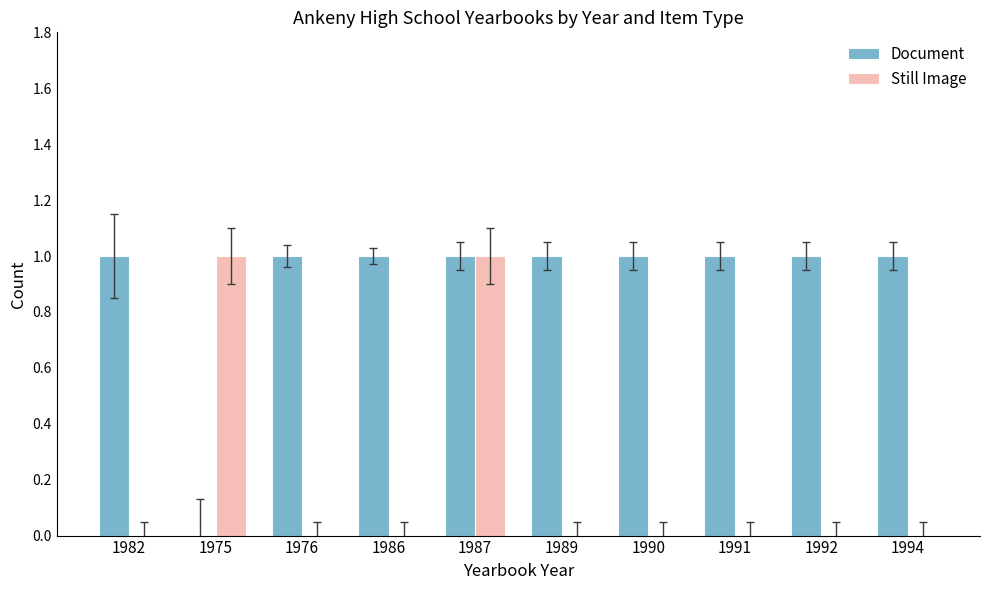

How many Document values are between 1 and 2?

9